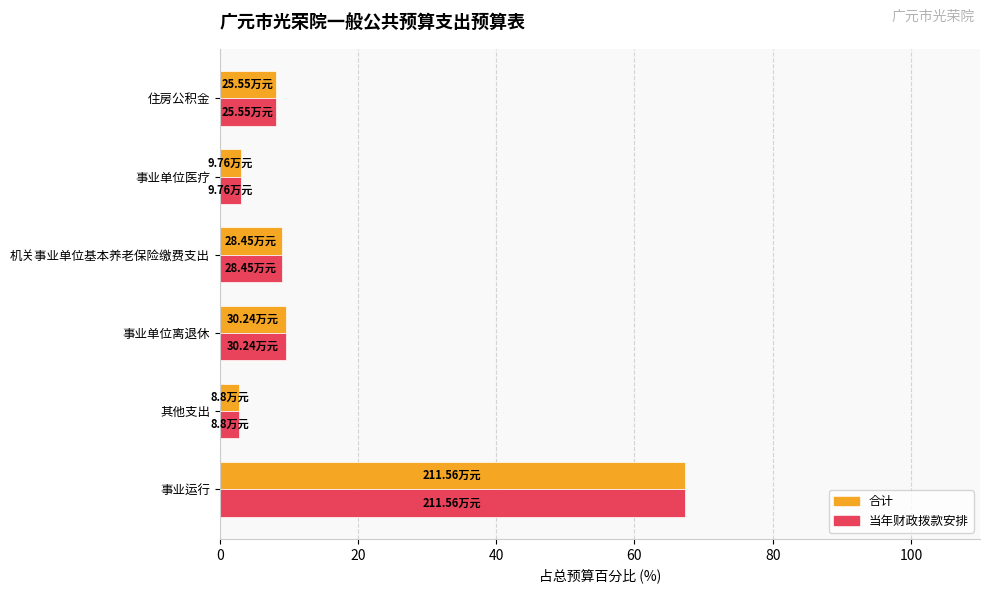

At which label is 当年财政拨款安排 closest to 35?

事业单位离退休